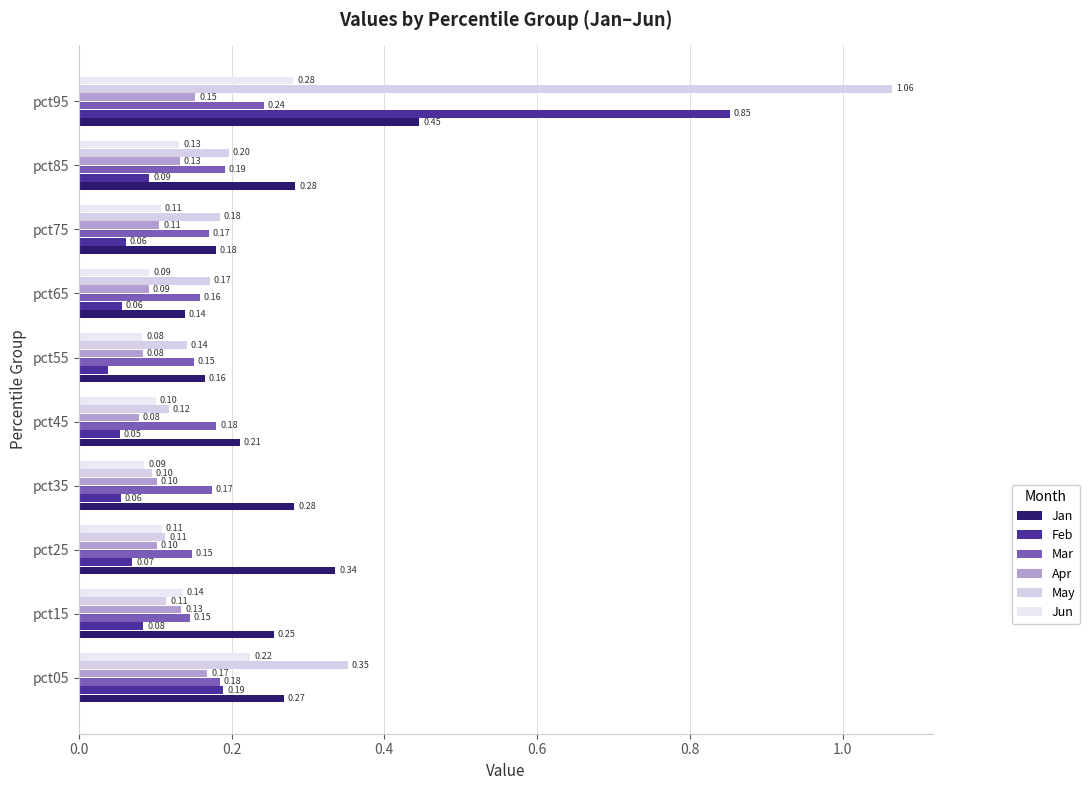

Count the number of data series in this chart.

6